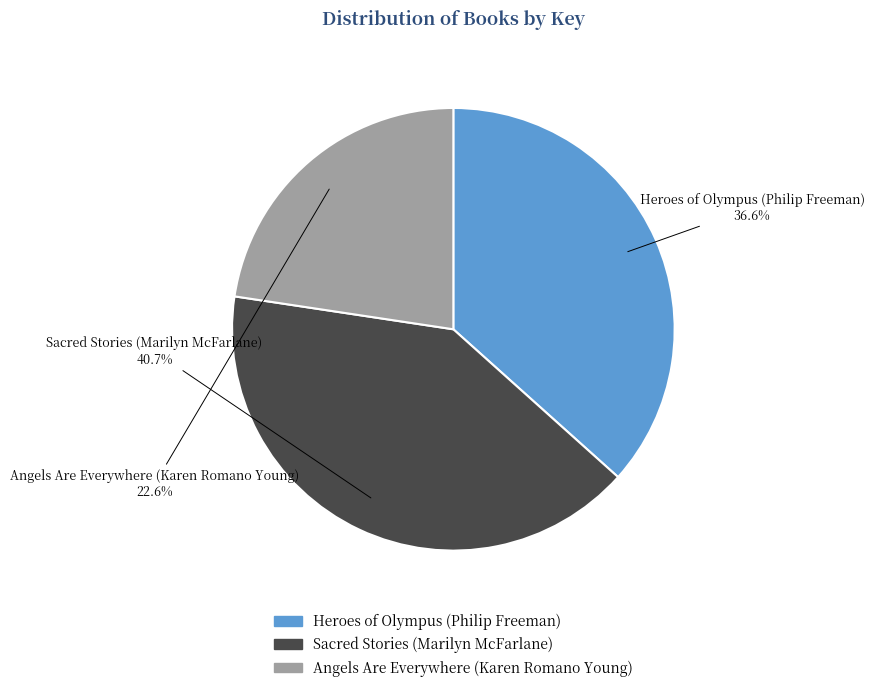

What is the smallest slice in the pie chart?

Angels Are Everywhere (Karen Romano Young)